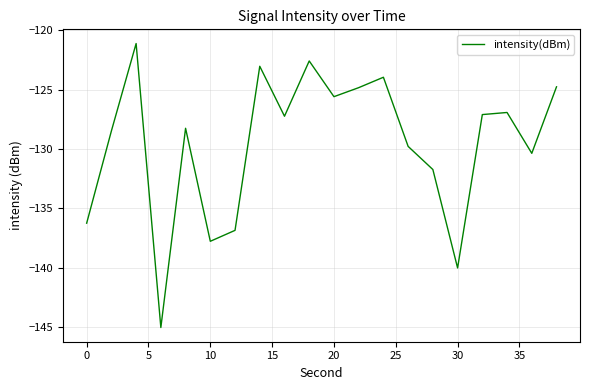

What is the greatest value displayed?

-121.1